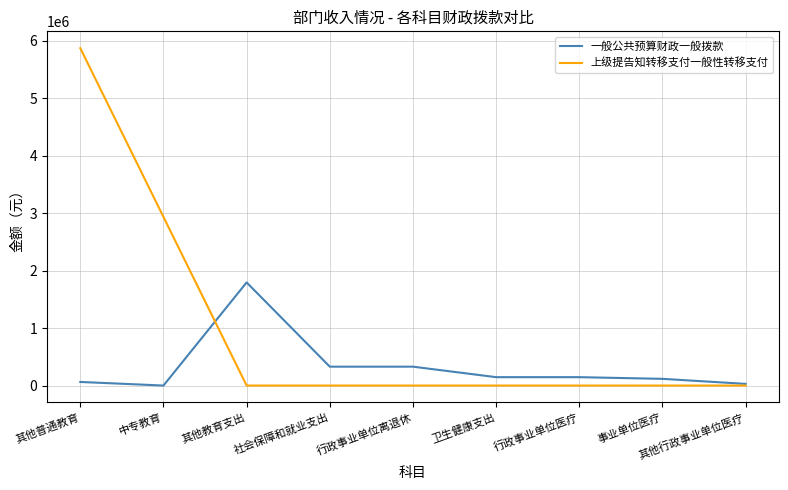

Rank the series by their maximum value, from highest to lowest.

上级提告知转移支付一般性转移支付, 一般公共预算财政一般拨款